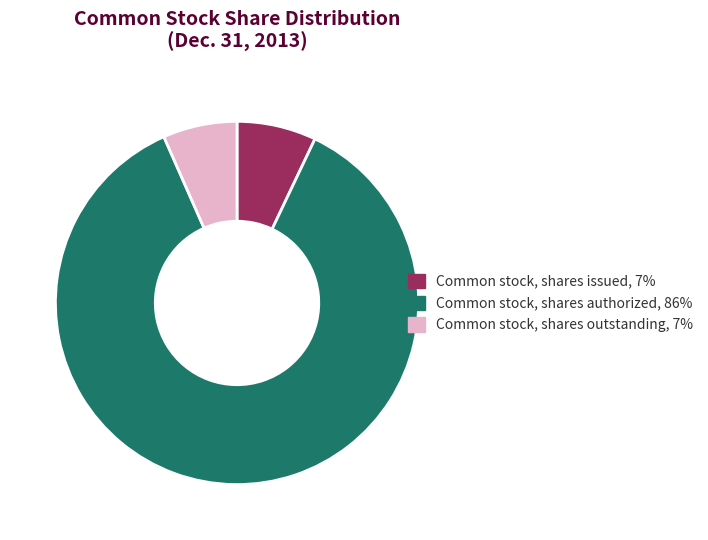

What is the largest slice in the pie chart?

Common stock, shares authorized